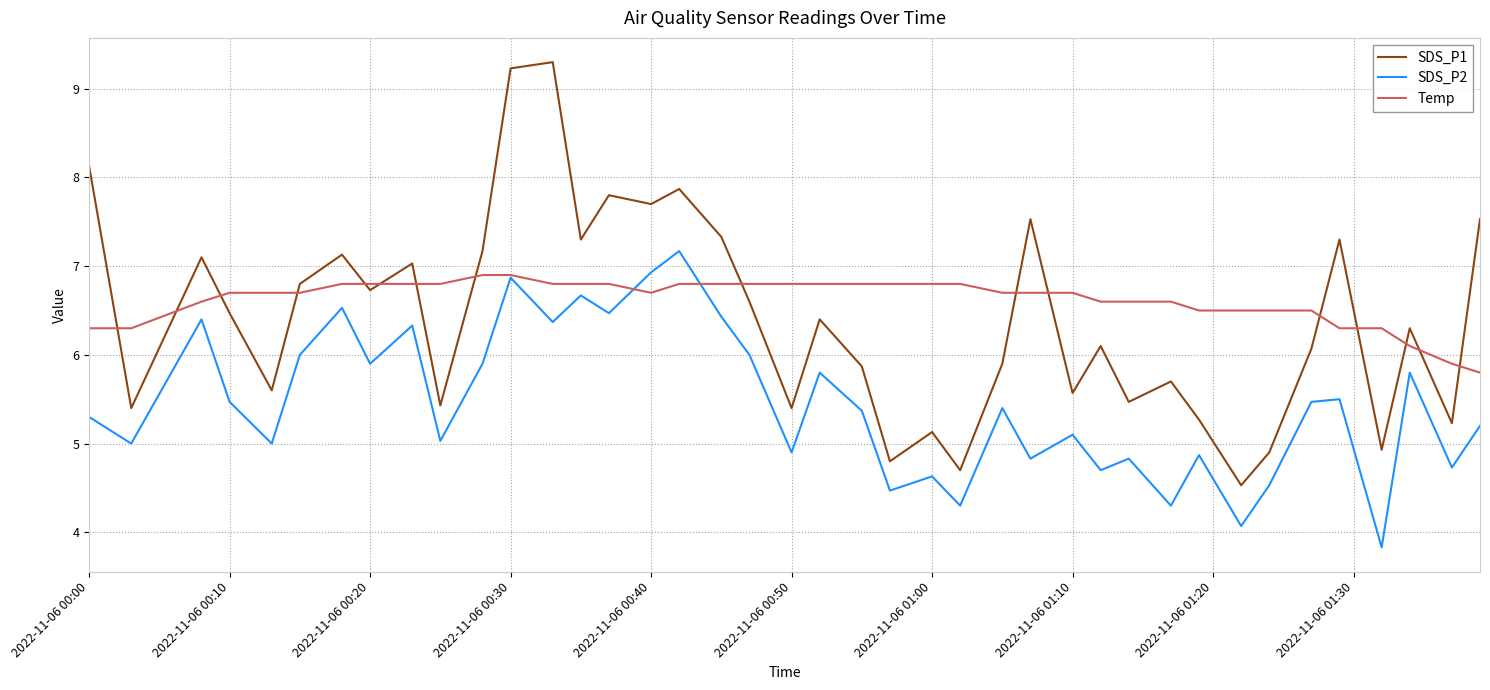

What is the minimum value for SDS_P2?

3.8